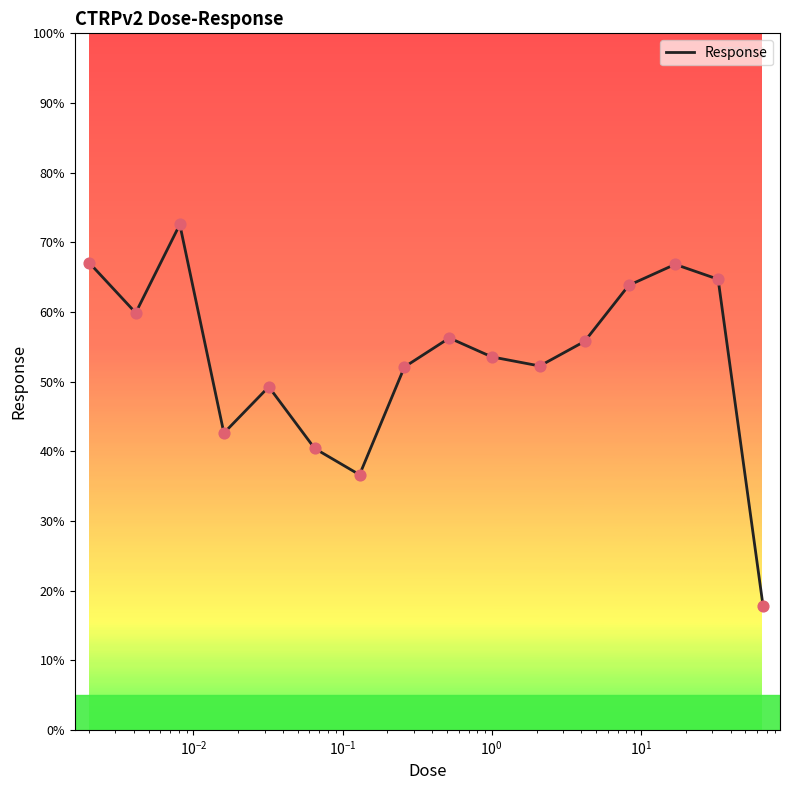

What is the difference between the maximum and minimum values?

54.7